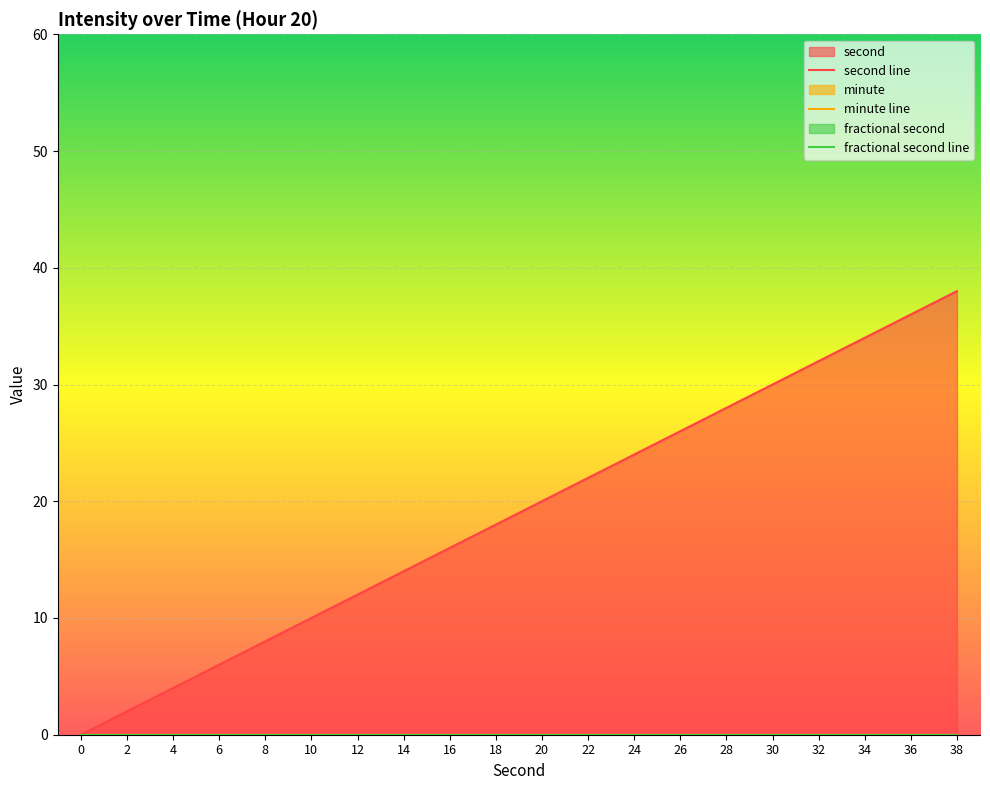

What is the value of the second line point at the 3rd from the left?

4